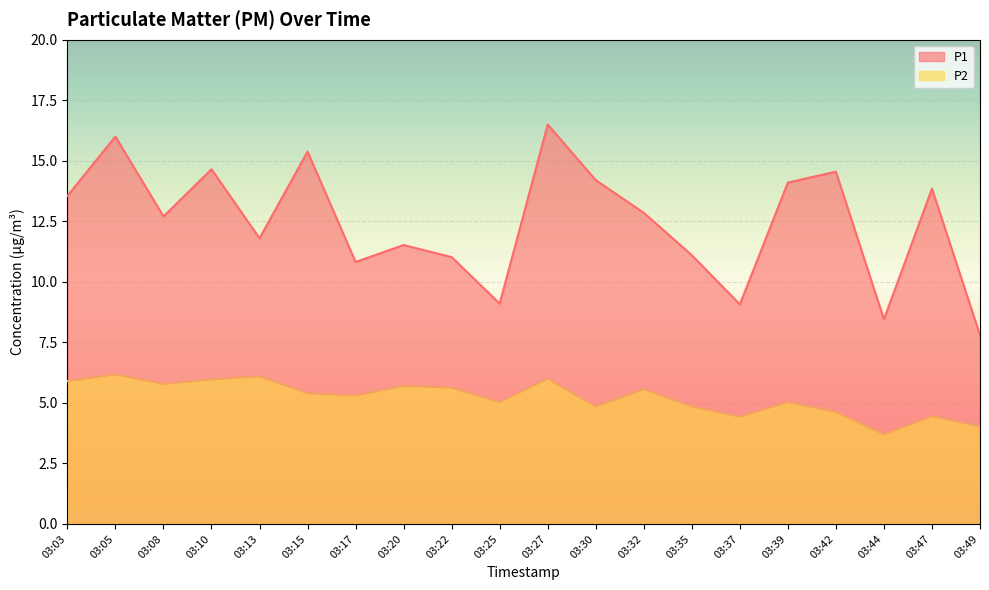

What is the difference between the second highest and minimum values in the P1 series?

8.2